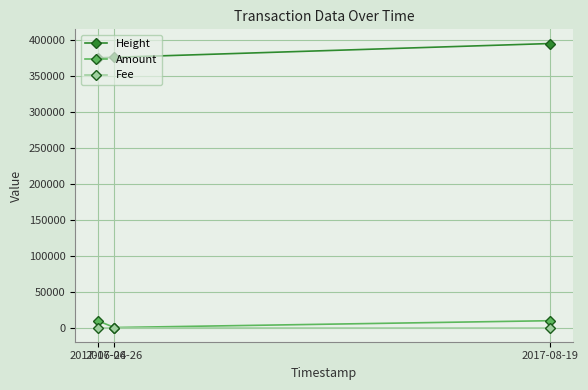

At how many categories does at least one series exceed 101863?

3